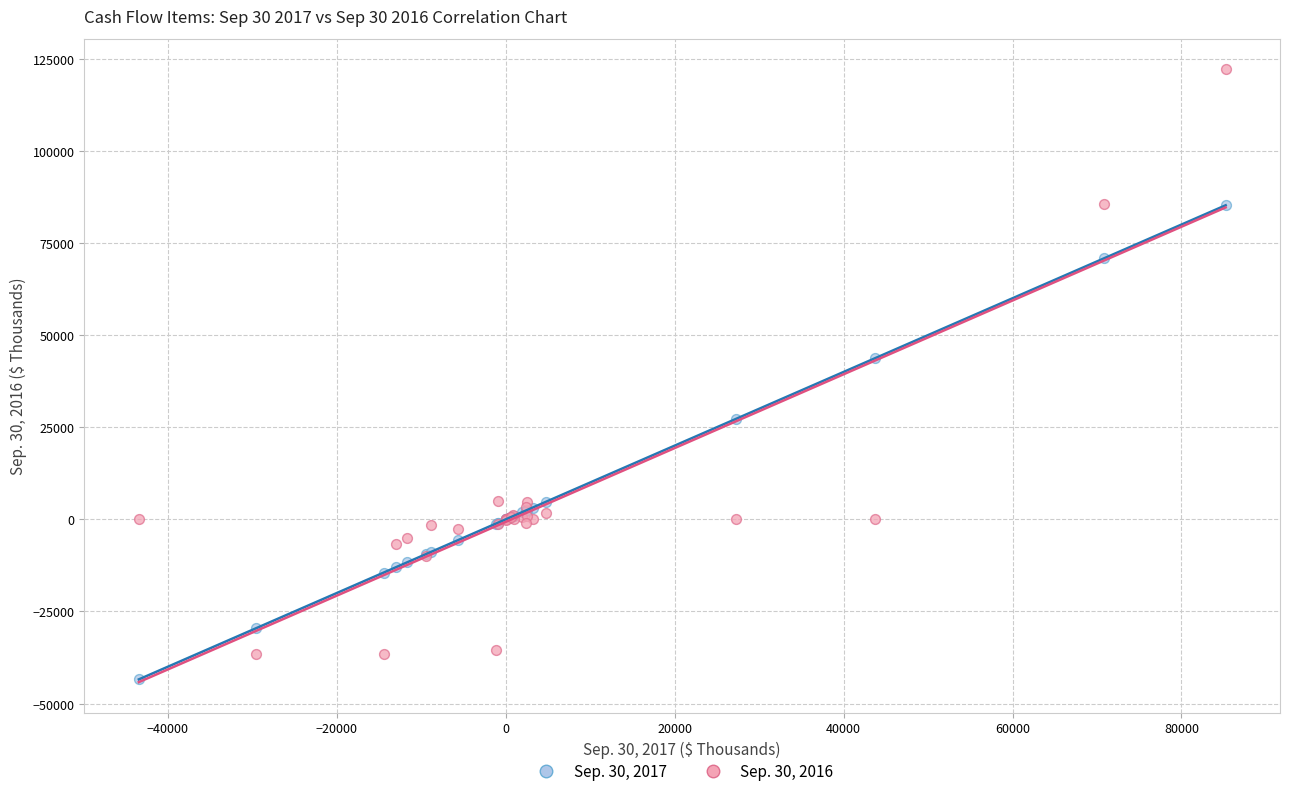

Which series has the widest spread of Y values?

Sep. 30, 2016